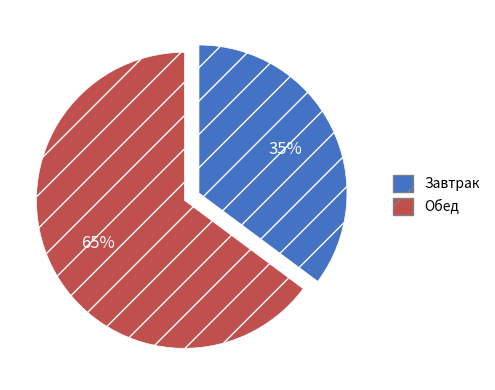

Combined, do Обед and Завтрак account for over 50%?

Yes